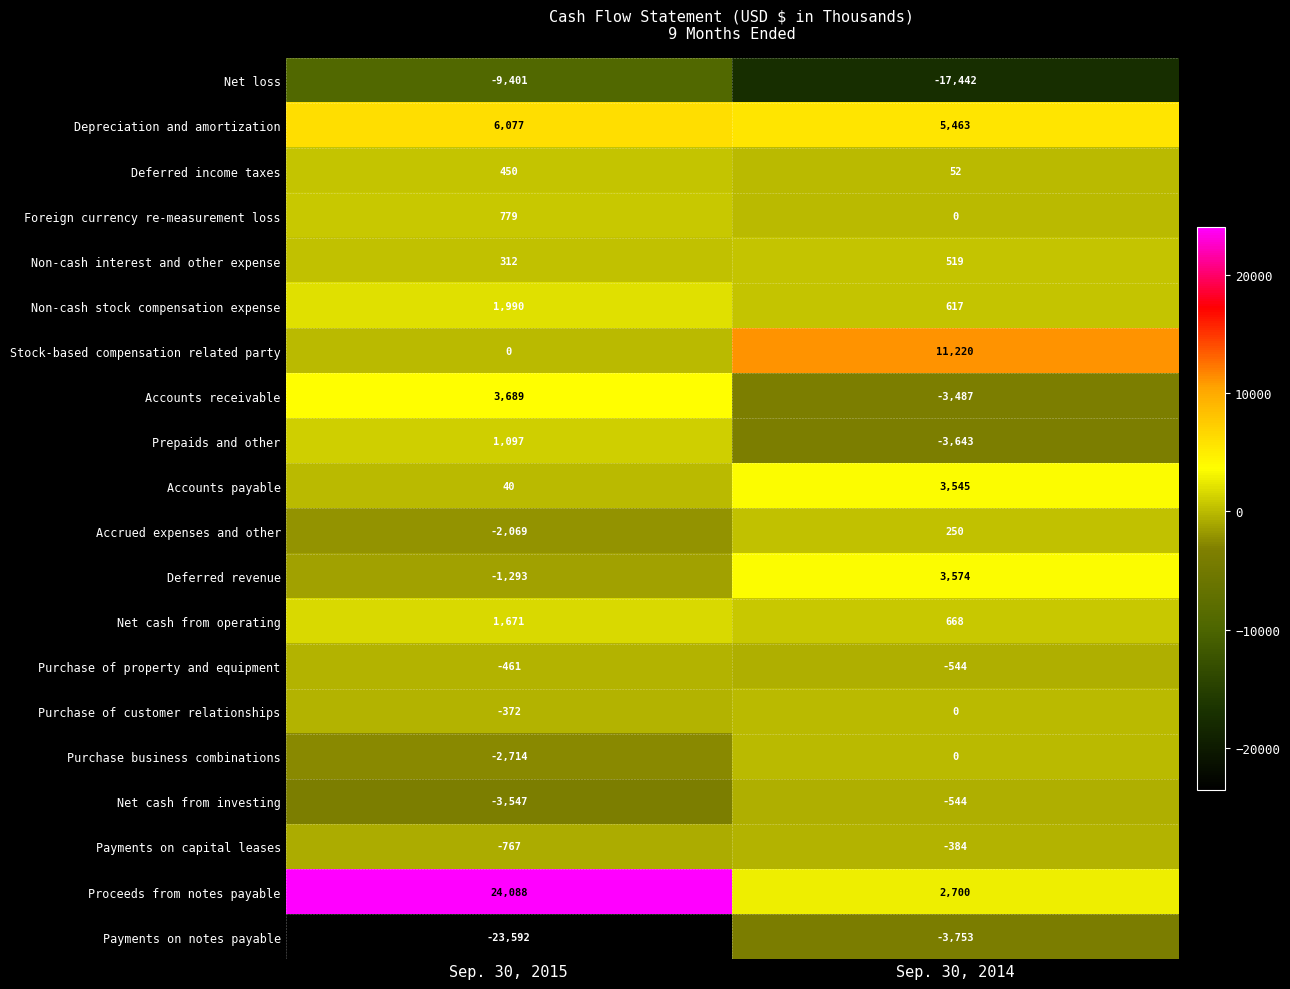

Count the number of data series in this chart.

20